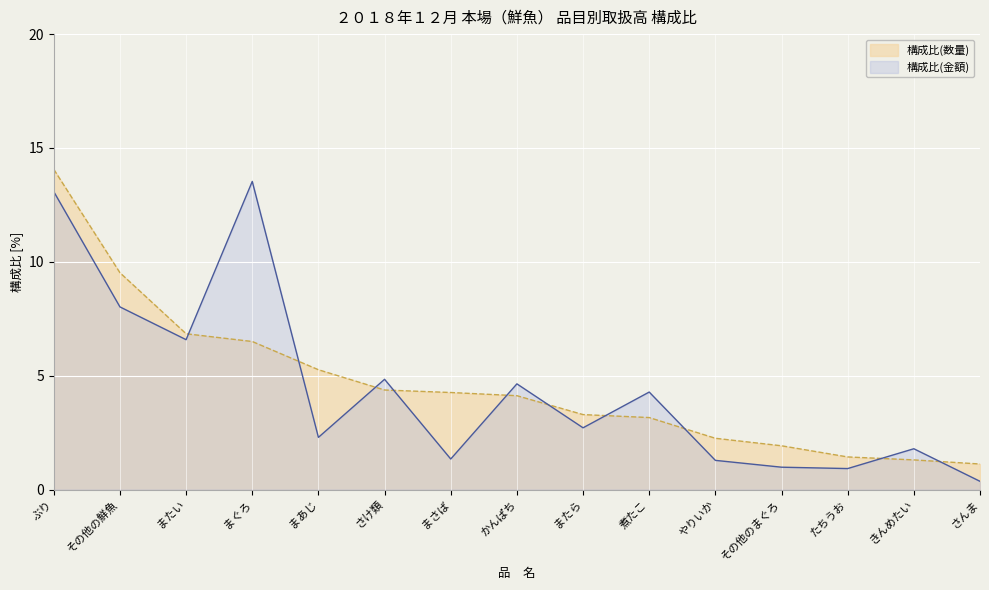

How many distinct data groups are displayed?

2